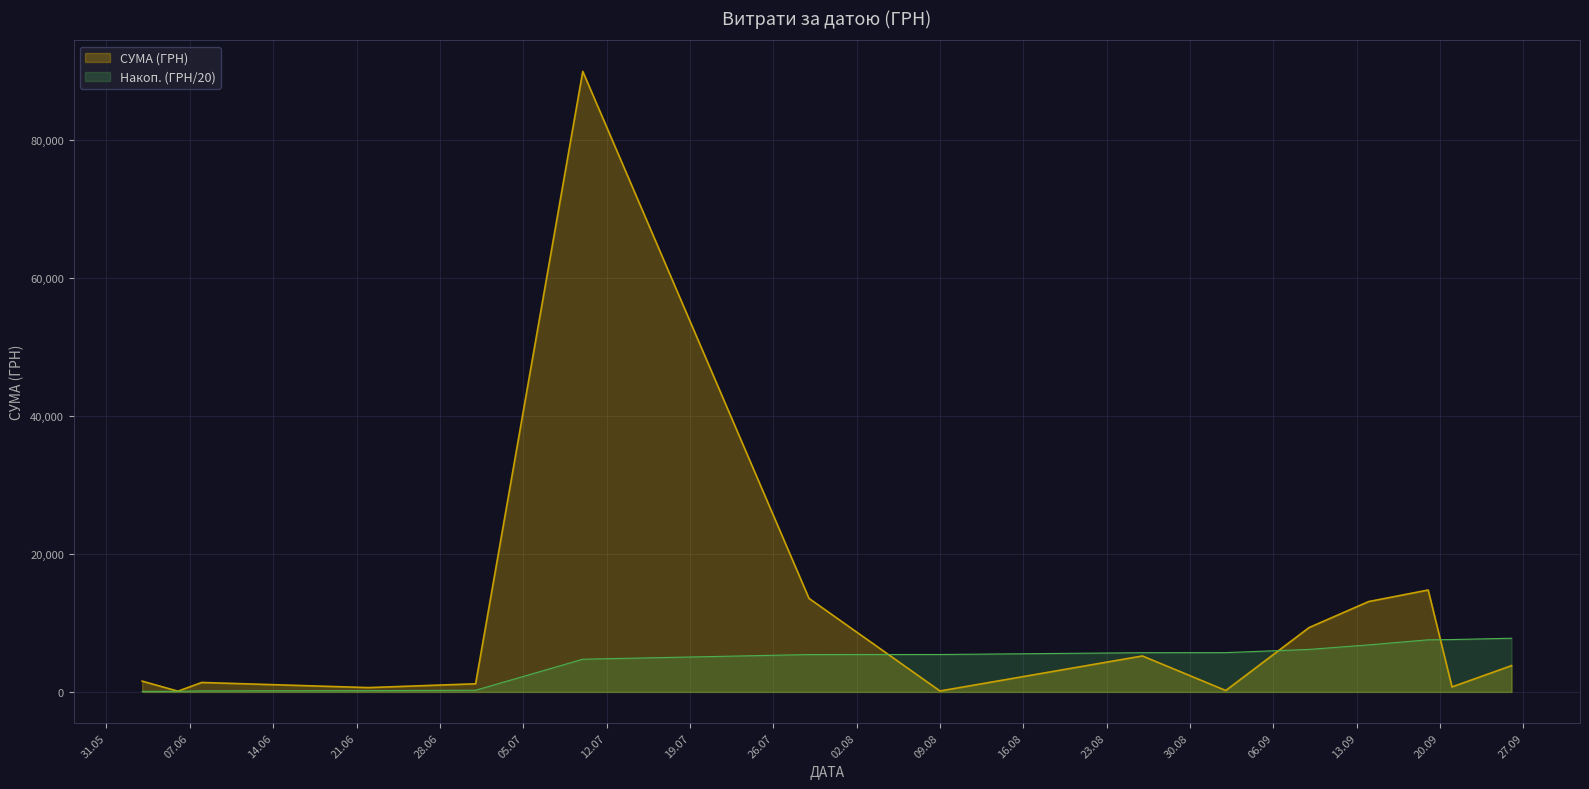

What is the maximum value shown in the chart?

90000.0